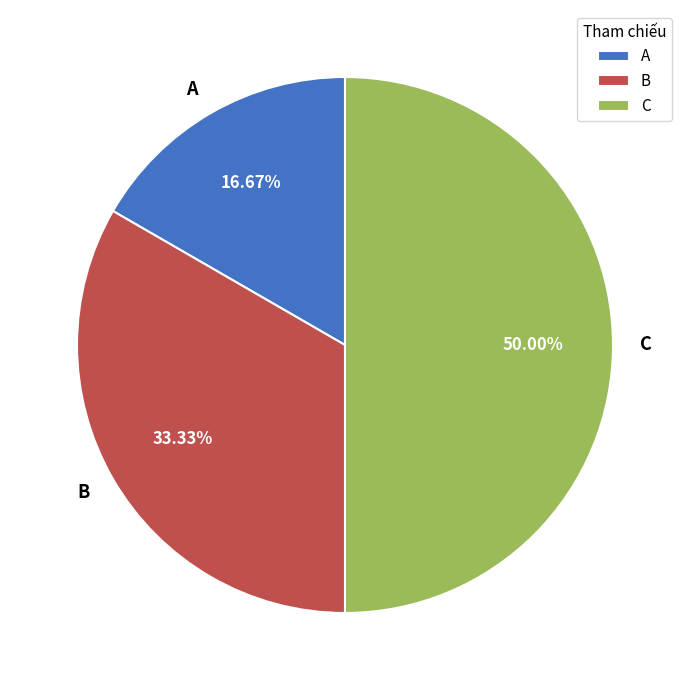

Which slice is the largest?

C